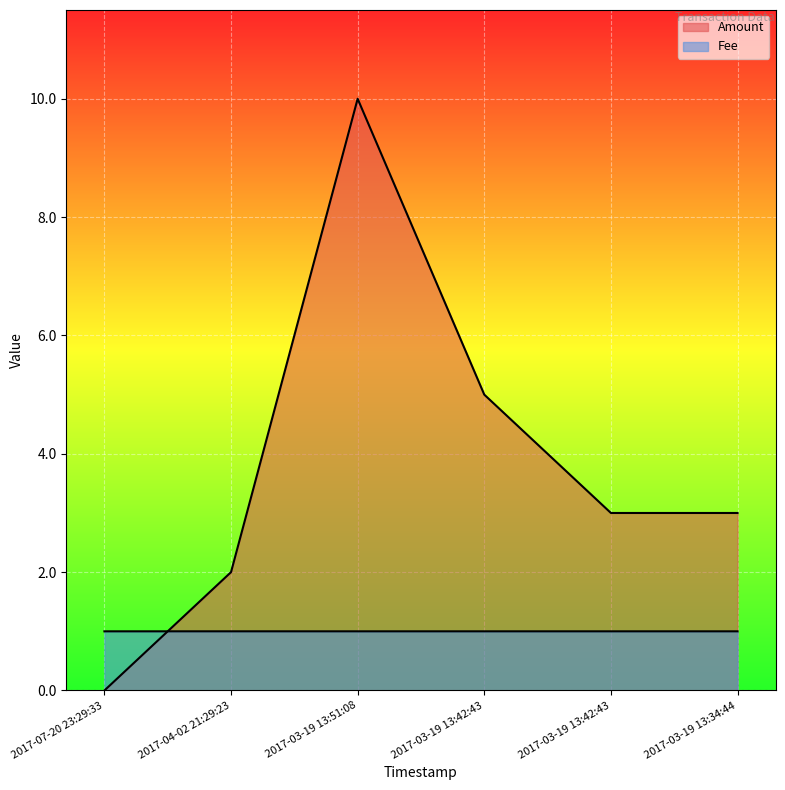

At 2017-07-20 23:29:33, list the series in order from smallest to largest.

Amount, Fee